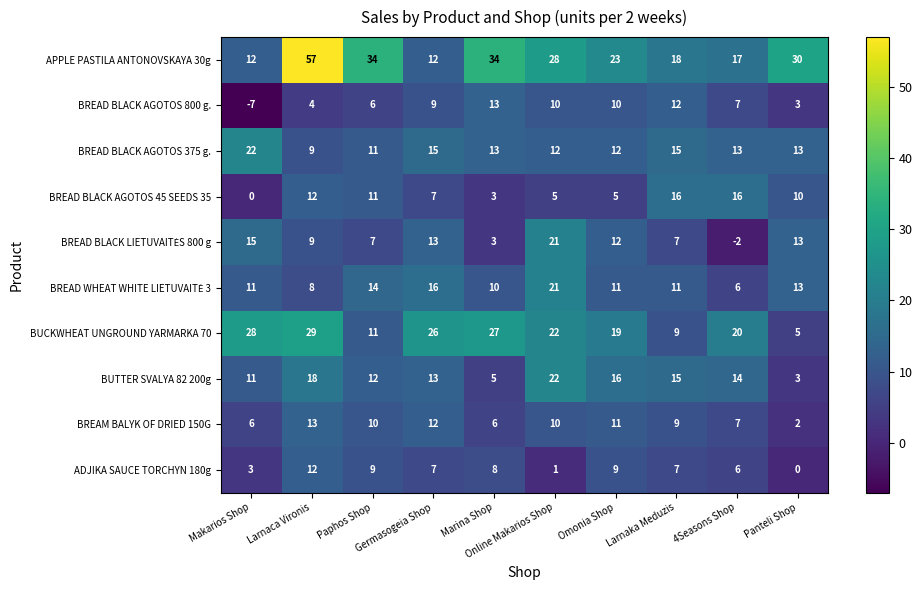

What is the minimum value shown in the chart?

-7